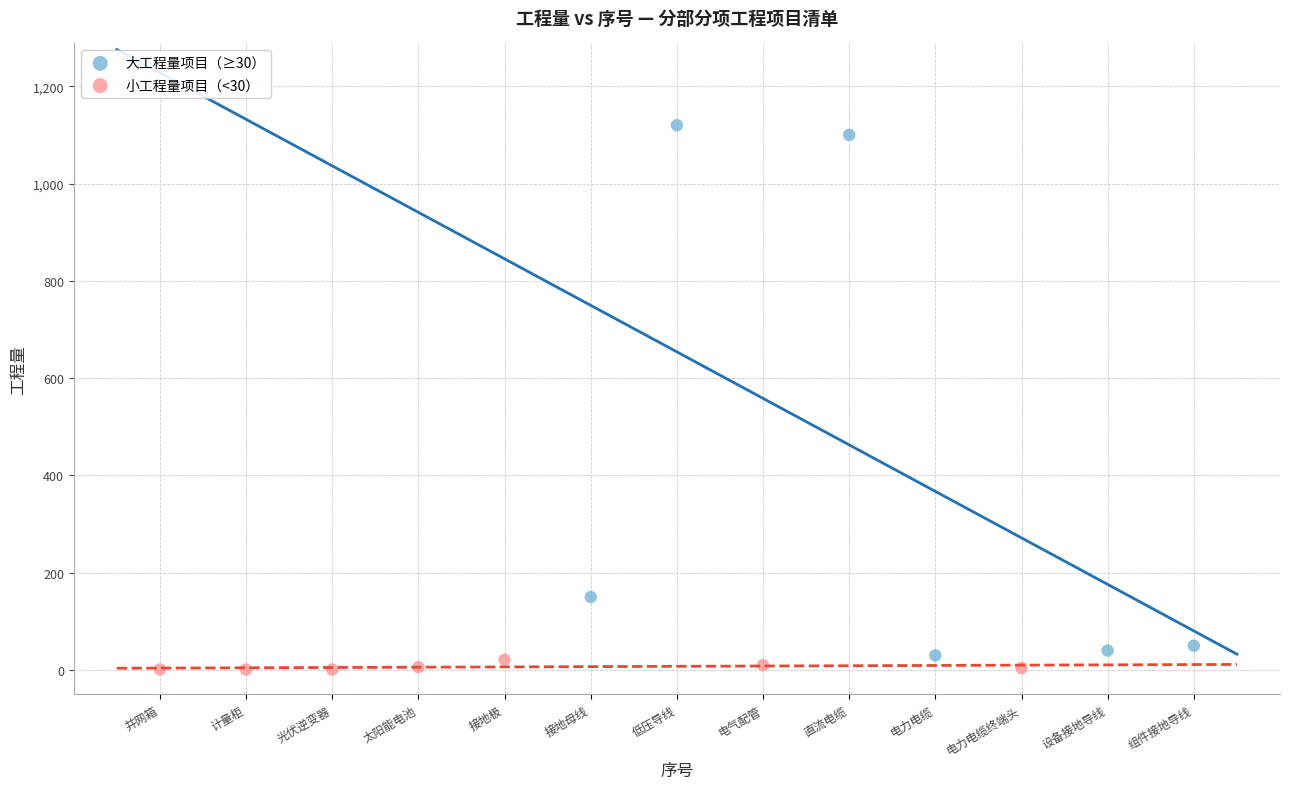

Which series has the largest Y range (max minus min)?

大工程量项目（≥30）